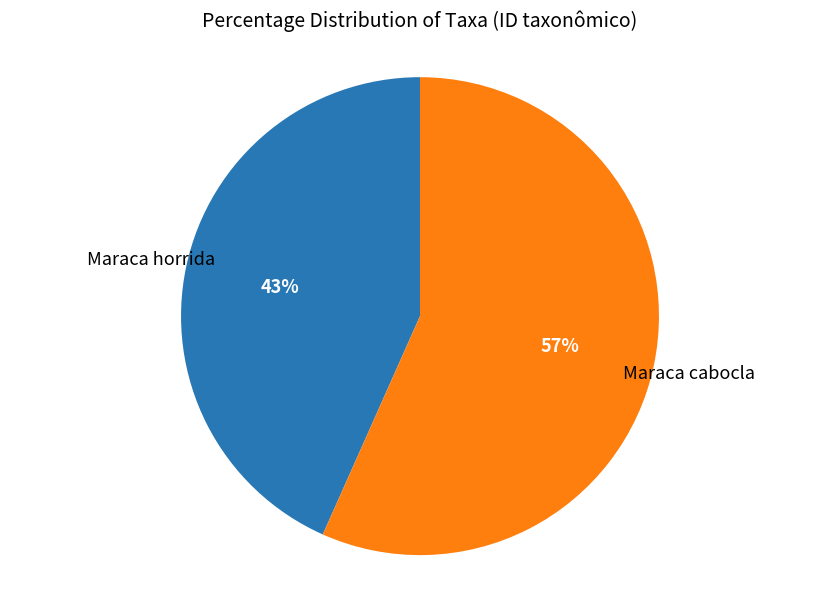

To the nearest percent, what is the average slice percentage?

50%